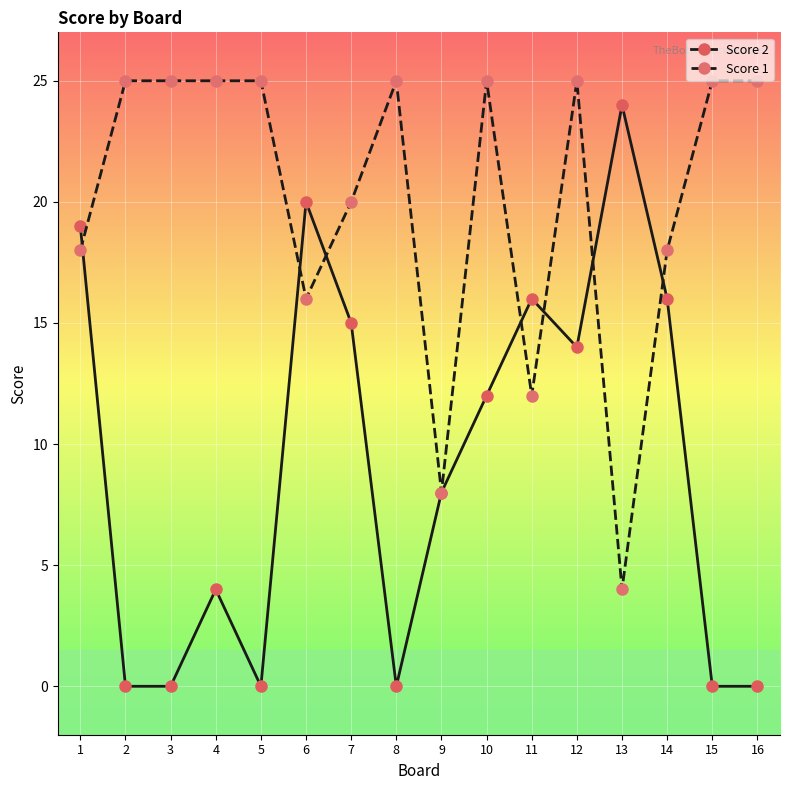

What is the difference between the Score 2 values at 4 and 7?

11